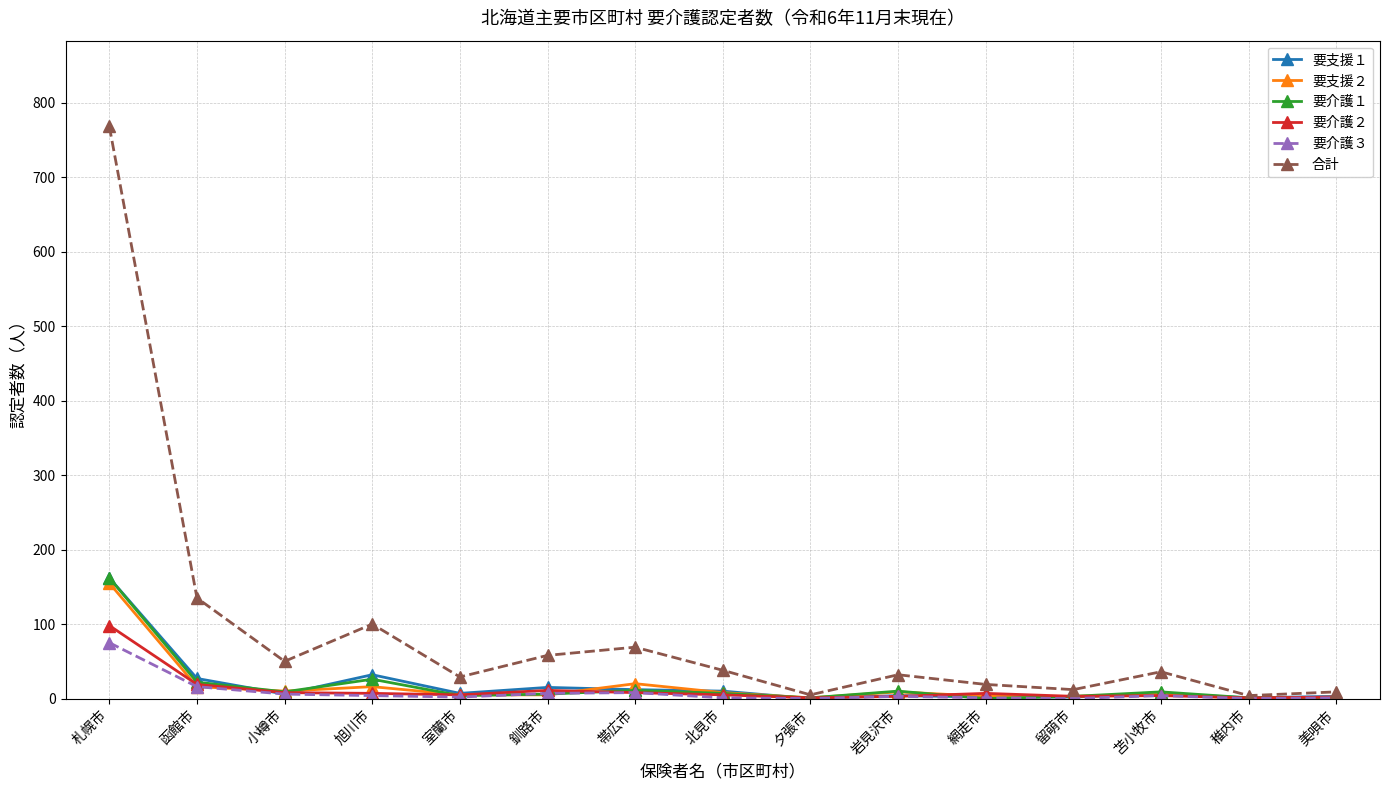

Where is 合計 nearest to the value 386?

函館市